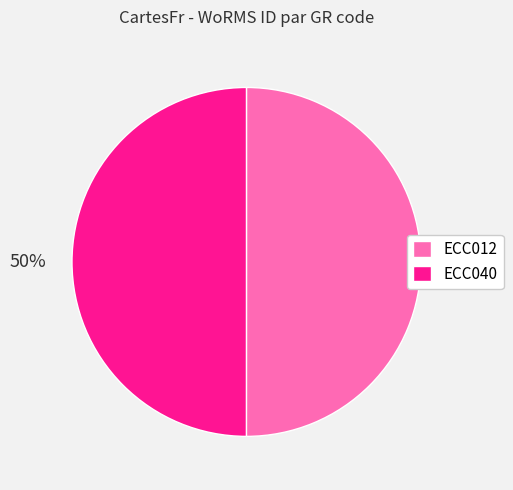

To the nearest percent, what portion does ECC012 represent?

50%